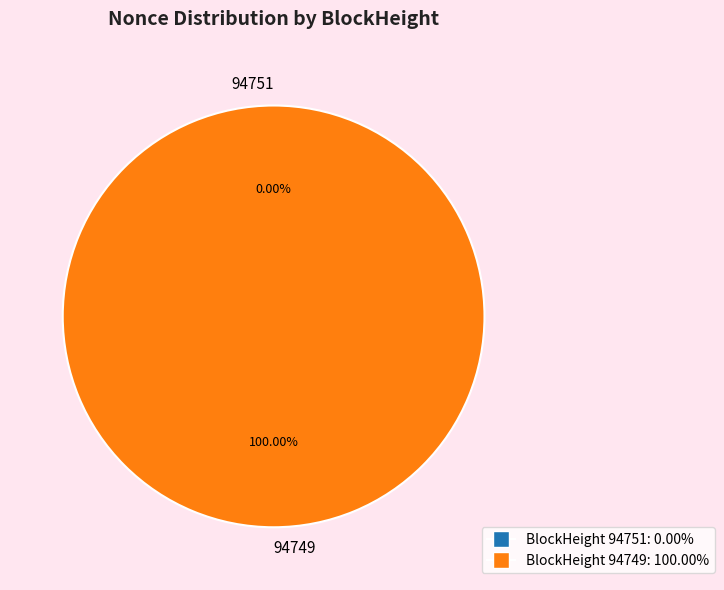

To the nearest percent, what is the difference between the largest and smallest slice percentages?

100%